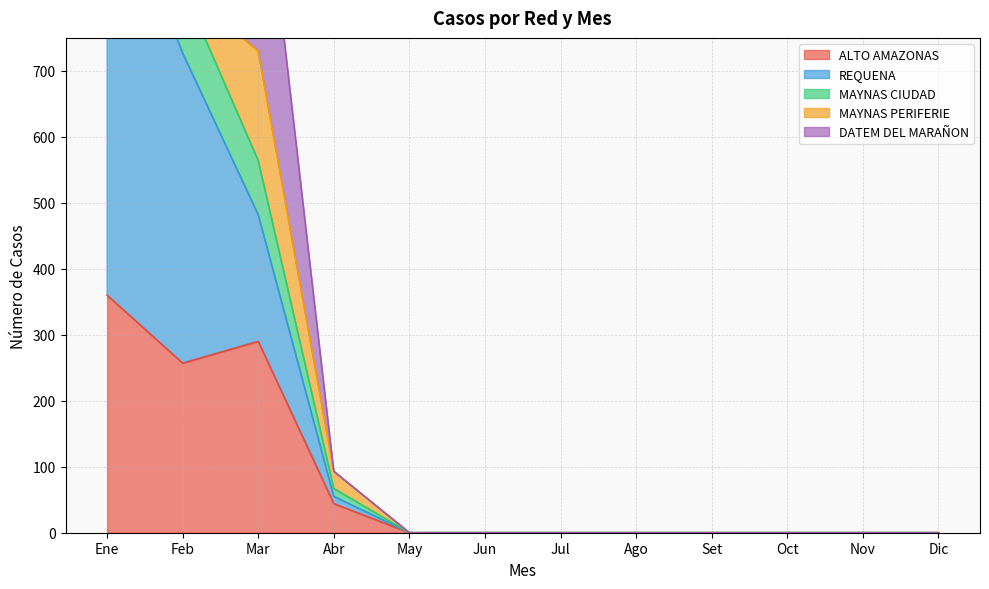

Reading left to right, extract all data points from this chart.

ALTO AMAZONAS: Ene=360	Feb=257	Mar=290	Abr=44	May=0	Jun=0	Jul=0	Ago=0	Set=0	Oct=0	Nov=0	Dic=0
REQUENA: Ene=664	Feb=470	Mar=192	Abr=11	May=0	Jun=0	Jul=0	Ago=0	Set=0	Oct=0	Nov=0	Dic=0
MAYNAS CIUDAD: Ene=0	Feb=100	Mar=82	Abr=12	May=0	Jun=0	Jul=0	Ago=0	Set=0	Oct=0	Nov=0	Dic=0
MAYNAS PERIFERIE: Ene=0	Feb=0	Mar=166	Abr=26	May=0	Jun=0	Jul=0	Ago=0	Set=0	Oct=0	Nov=0	Dic=0
DATEM DEL MARAÑON: Ene=0	Feb=0	Mar=361	Abr=0	May=0	Jun=0	Jul=0	Ago=0	Set=0	Oct=0	Nov=0	Dic=0